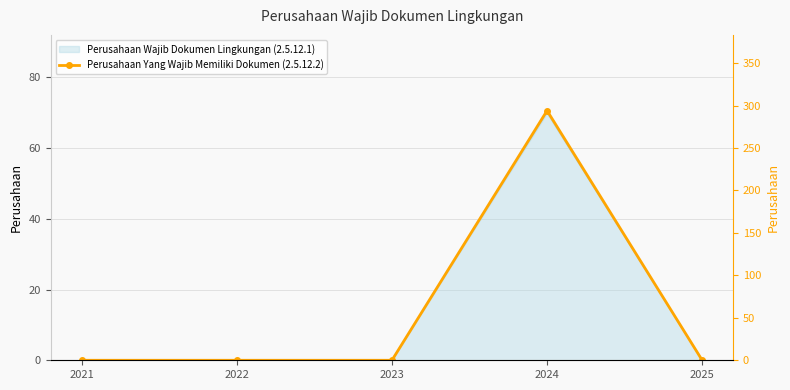

Between 2023 and 2025, which is larger?

2023